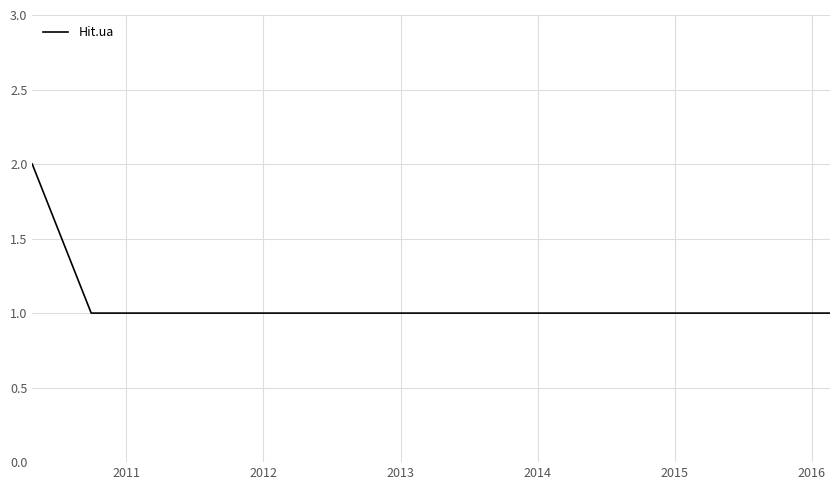

Does the chart display data point markers on the line(s)?

No